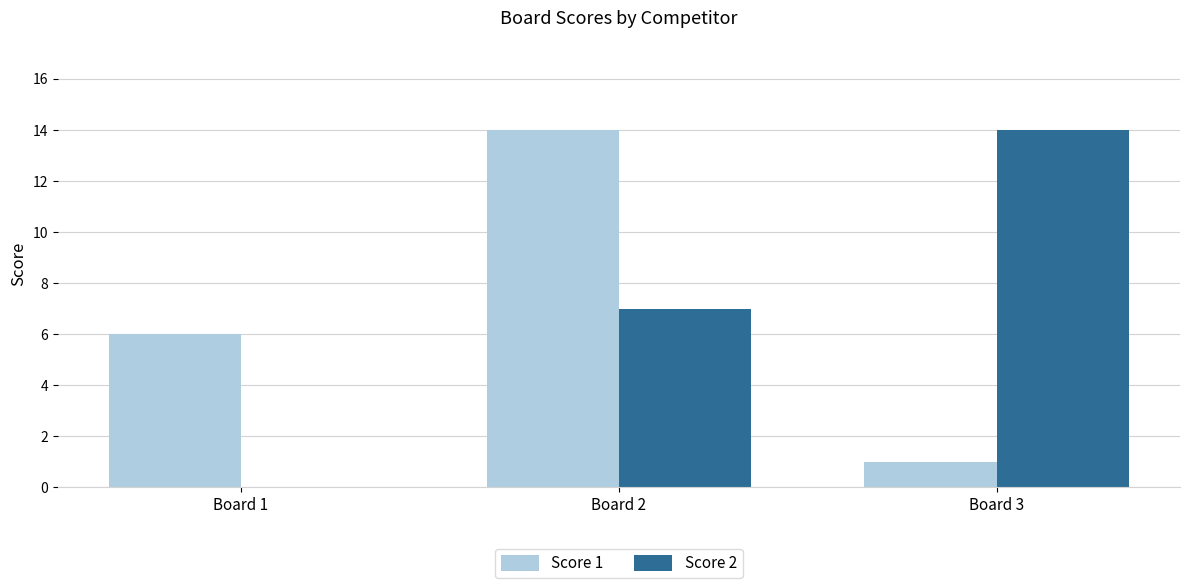

Is the value of Score 2 at Board 1 greater than the value of Score 1 at Board 2?

No